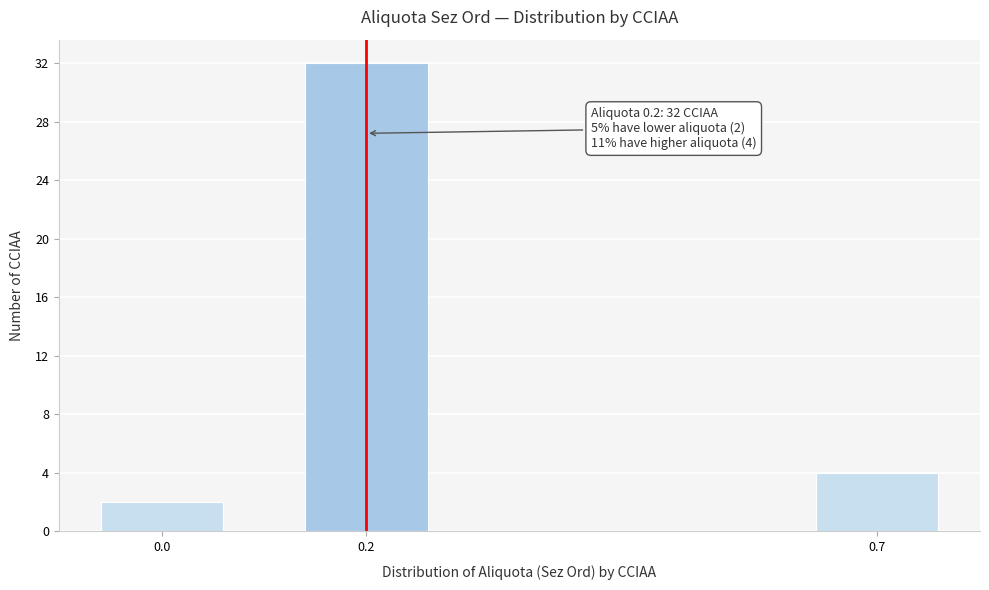

Reading left to right, list all the values displayed in this chart.

2	32	4